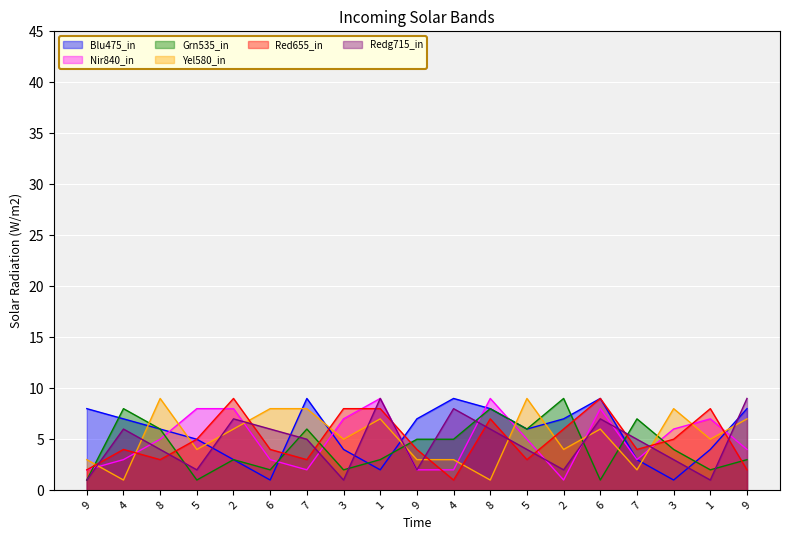

Where is col_9 nearest to the value 5?

7